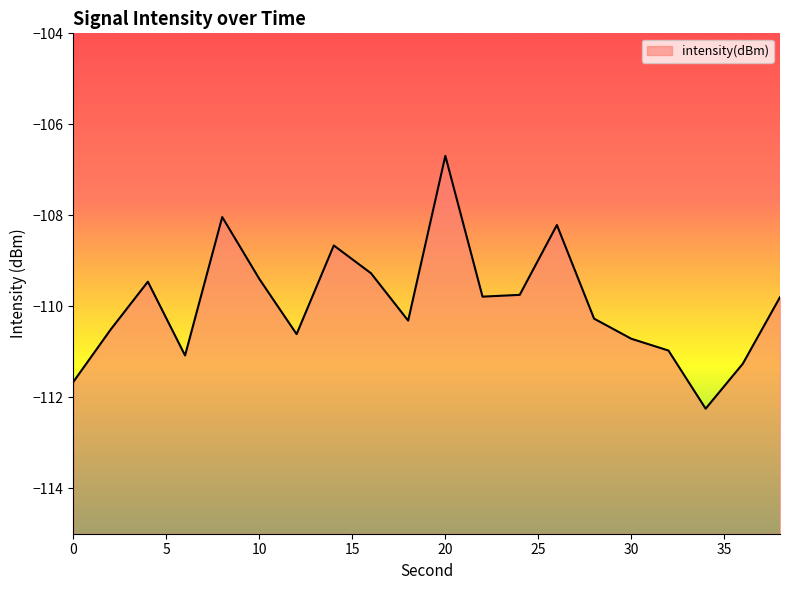

What is the sum of all values?

-2198.7